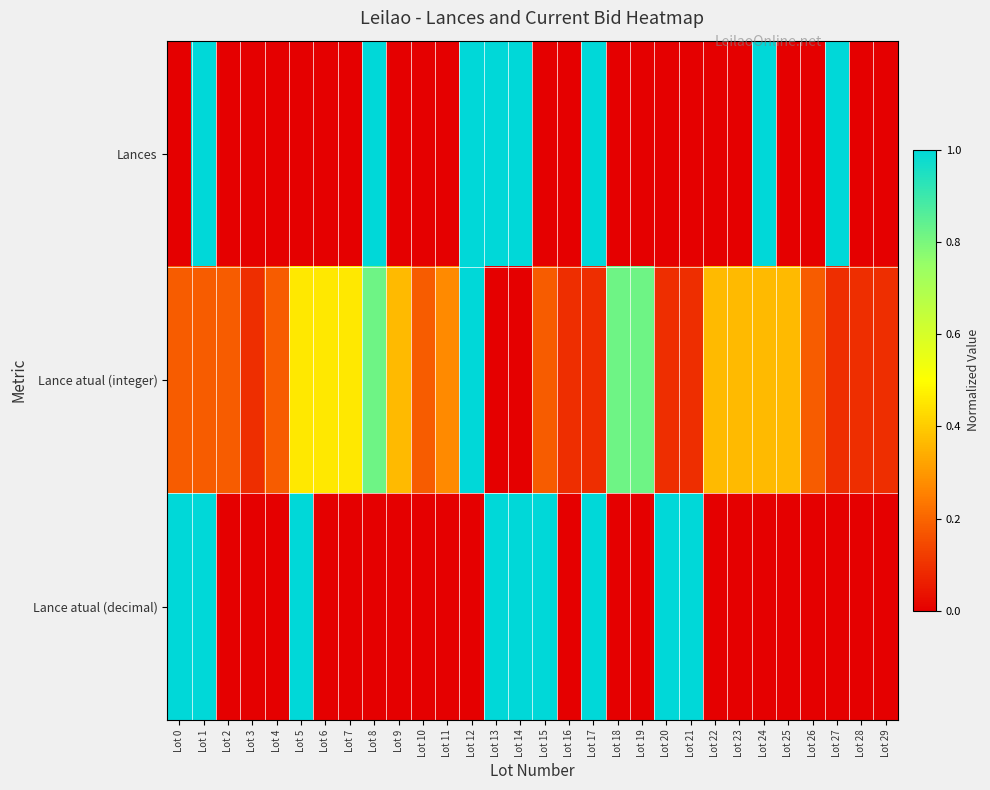

Reading left to right, what are all the values shown in this chart?

Lances: Lot 0=0.0	Lot 1=1.0	Lot 2=0.0	Lot 3=0.0	Lot 4=0.0	Lot 5=0.0	Lot 6=0.0	Lot 7=0.0	Lot 8=1.0	Lot 9=0.0	Lot 10=0.0	Lot 11=0.0	Lot 12=1.0	Lot 13=1.0	Lot 14=1.0	Lot 15=0.0	Lot 16=0.0	Lot 17=1.0	Lot 18=0.0	Lot 19=0.0	Lot 20=0.0	Lot 21=0.0	Lot 22=0.0	Lot 23=0.0	Lot 24=1.0	Lot 25=0.0	Lot 26=0.0	Lot 27=1.0	Lot 28=0.0	Lot 29=0.0
Lance atual (integer): Lot 0=0.2	Lot 1=0.2	Lot 2=0.2	Lot 3=0.1	Lot 4=0.2	Lot 5=0.5	Lot 6=0.5	Lot 7=0.5	Lot 8=0.8	Lot 9=0.4	Lot 10=0.2	Lot 11=0.3	Lot 12=1.0	Lot 13=0.0	Lot 14=0.0	Lot 15=0.2	Lot 16=0.1	Lot 17=0.1	Lot 18=0.8	Lot 19=0.8	Lot 20=0.1	Lot 21=0.1	Lot 22=0.4	Lot 23=0.4	Lot 24=0.4	Lot 25=0.4	Lot 26=0.2	Lot 27=0.1	Lot 28=0.1	Lot 29=0.1
Lance atual (decimal): Lot 0=1.0	Lot 1=1.0	Lot 2=0.0	Lot 3=0.0	Lot 4=0.0	Lot 5=1.0	Lot 6=0.0	Lot 7=0.0	Lot 8=0.0	Lot 9=0.0	Lot 10=0.0	Lot 11=0.0	Lot 12=0.0	Lot 13=1.0	Lot 14=1.0	Lot 15=1.0	Lot 16=0.0	Lot 17=1.0	Lot 18=0.0	Lot 19=0.0	Lot 20=1.0	Lot 21=1.0	Lot 22=0.0	Lot 23=0.0	Lot 24=0.0	Lot 25=0.0	Lot 26=0.0	Lot 27=0.0	Lot 28=0.0	Lot 29=0.0